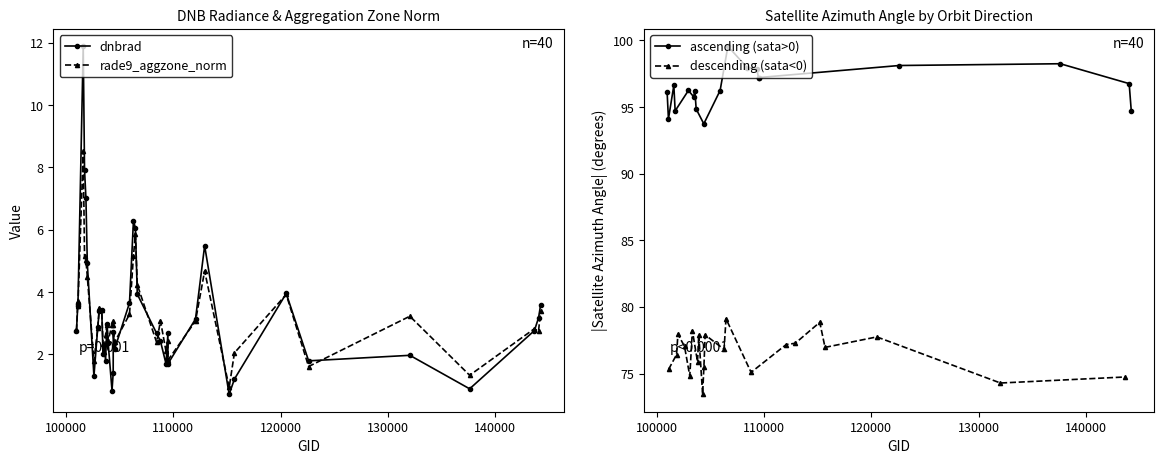

What is the average value of the rade9_aggzone_norm series?

3.2